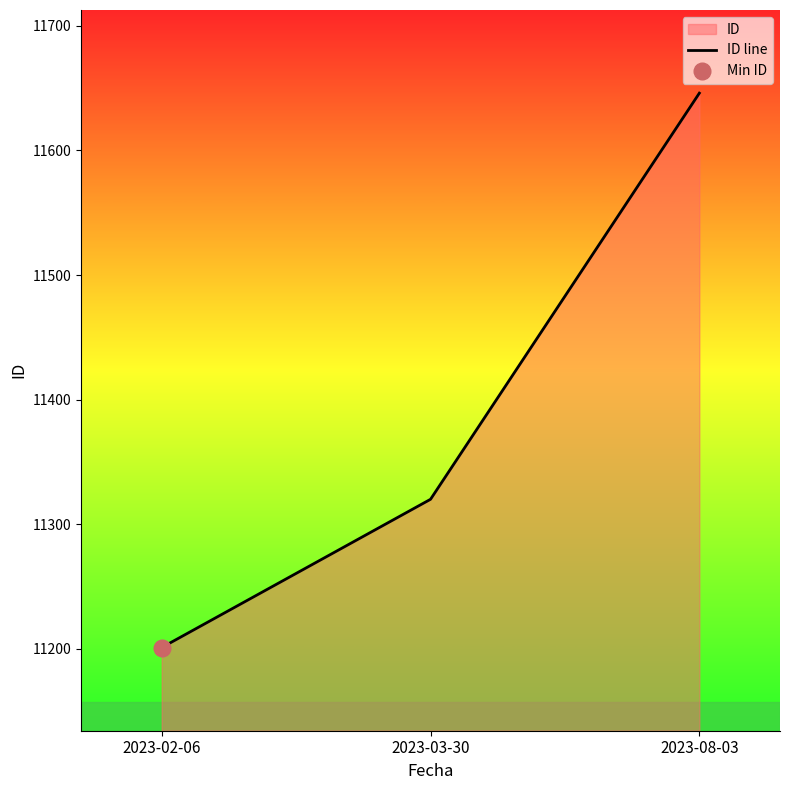

True or false: the data shows 18233 at 2023-02-06.

False